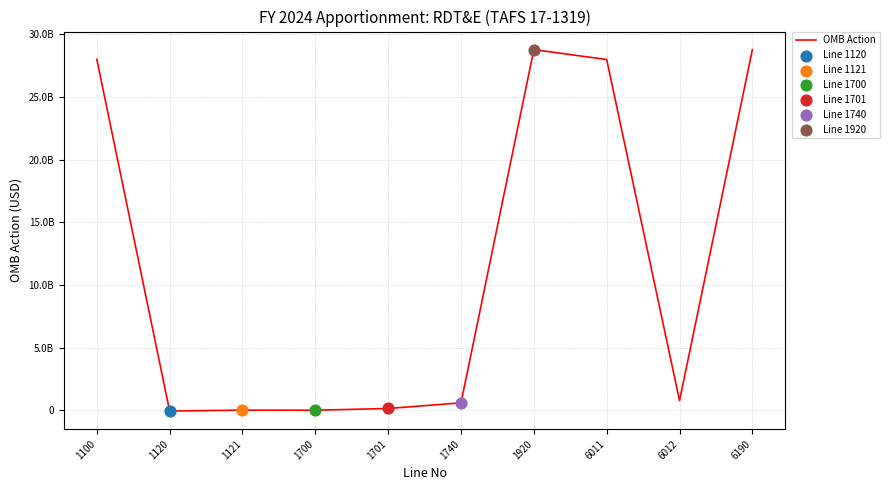

Approximately how many times larger is the value at 6190 compared to 1740?

47.3